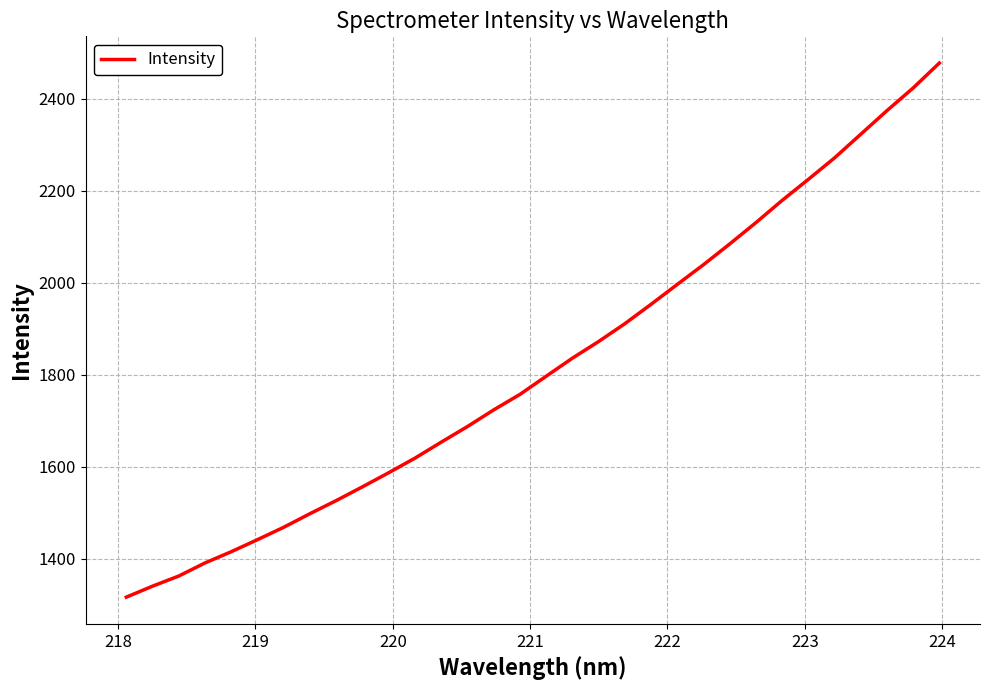

What is the maximum value shown in the chart?

2477.3